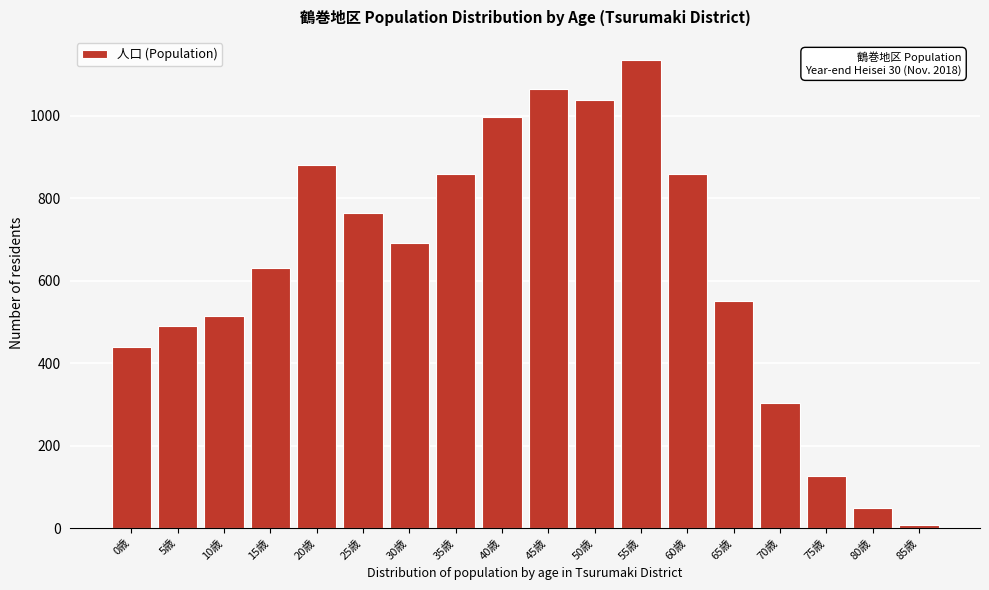

What is the sum of the values at 30歳 and 20歳?

1572